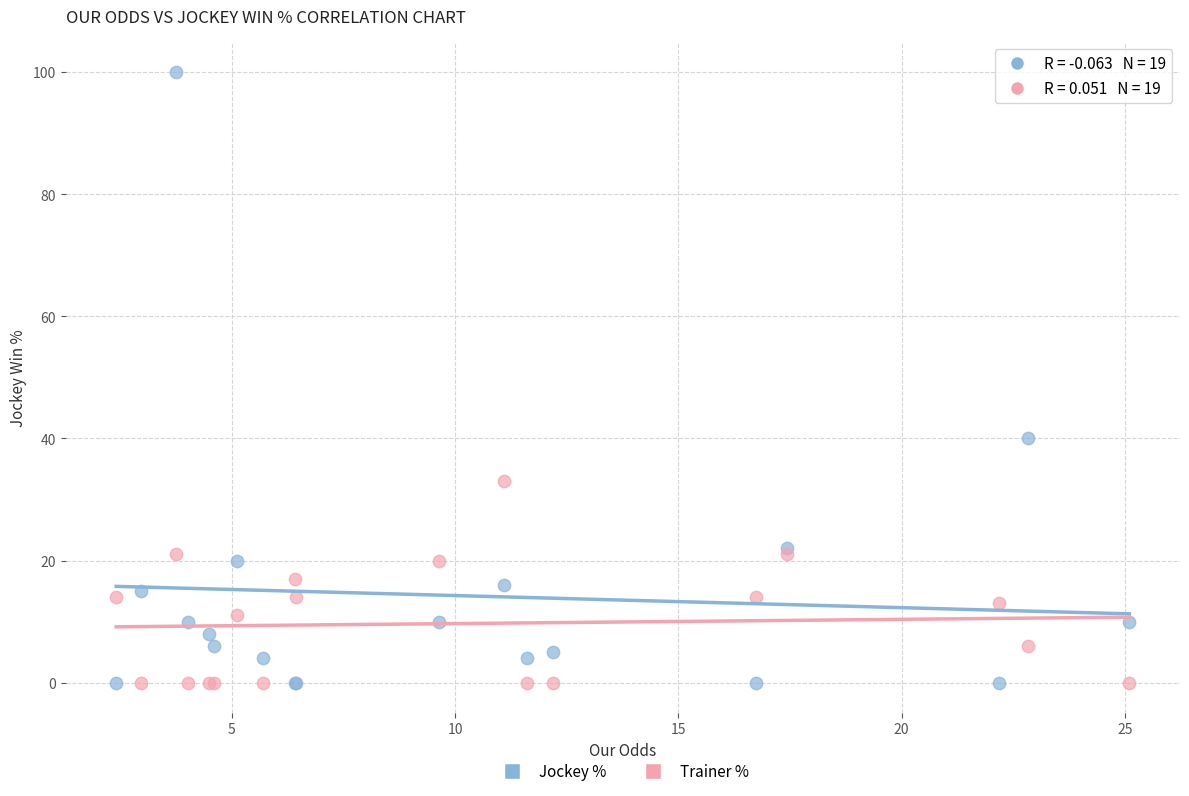

Which series has the largest Y range (max minus min)?

Jockey %